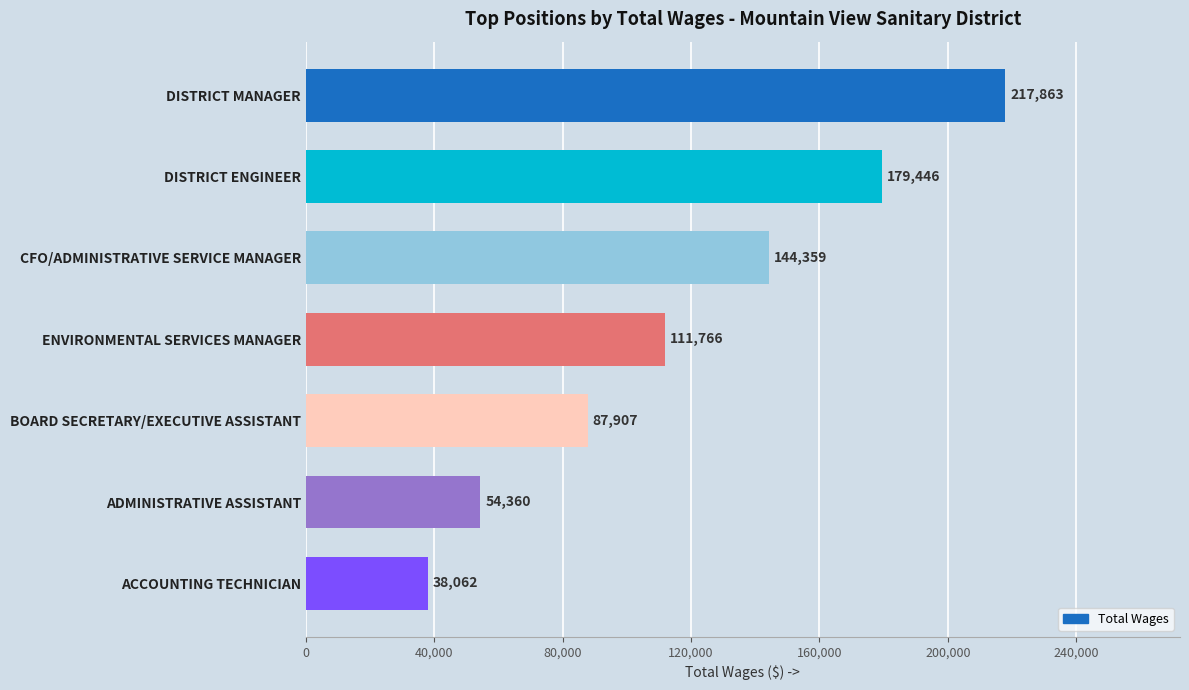

Reading top to bottom, list all the values displayed in this chart.

DISTRICT MANAGER=217863	DISTRICT ENGINEER=179446	CFO/ADMINISTRATIVE SERVICE MANAGER=144359	ENVIRONMENTAL SERVICES MANAGER=111766	BOARD SECRETARY/EXECUTIVE ASSISTANT=87907	ADMINISTRATIVE ASSISTANT=54360	ACCOUNTING TECHNICIAN=38062